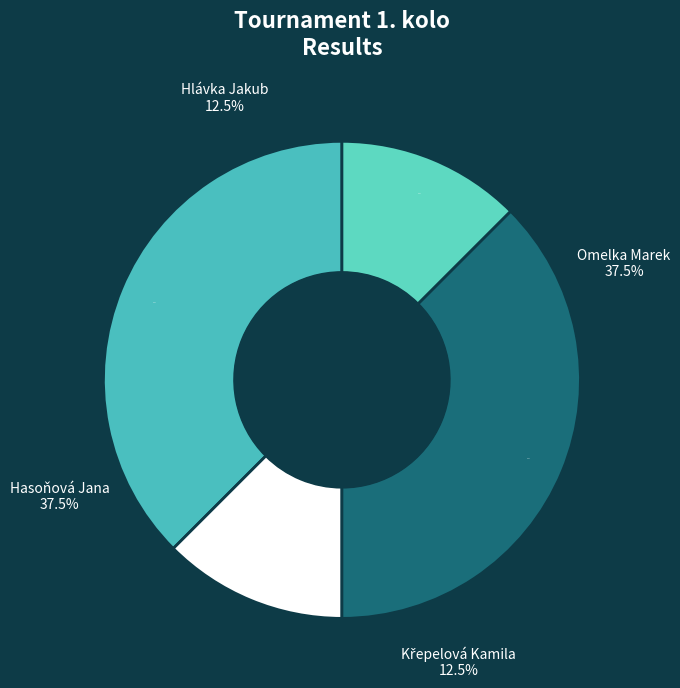

What is the ratio of the value at Křepelová Kamila to the value at Hlávka Jakub?

1.0